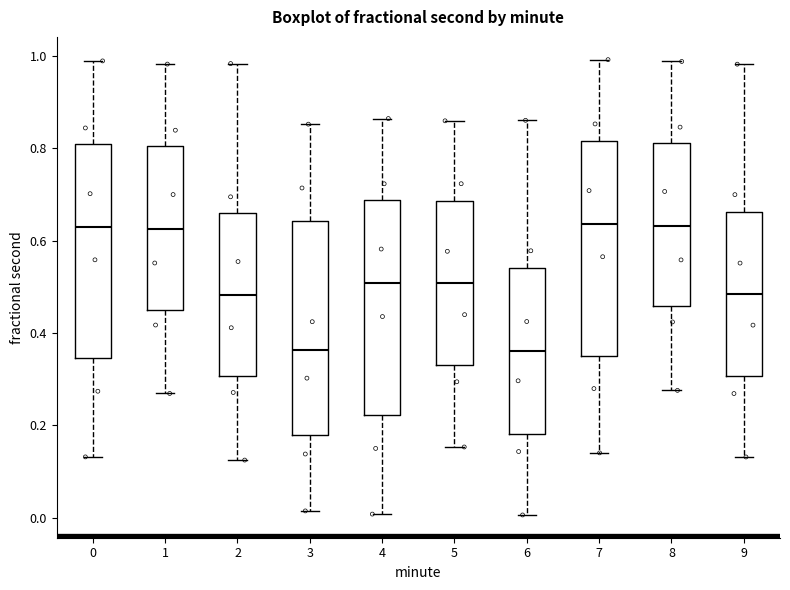

Reading left to right, transcribe this box plot: for each box, give where its median line is, the range the box spans, and where its two whiskers end, as read against the y-axis. The values are not printed on the chart, so give them approximately, as read against the axis.

0: median 0.64, box 0.34 to 0.80, whiskers 0.14 to 0.98
1: median 0.62, box 0.46 to 0.80, whiskers 0.26 to 0.98
2: median 0.48, box 0.30 to 0.66, whiskers 0.12 to 0.98
3: median 0.36, box 0.18 to 0.64, whiskers 0.02 to 0.86
4: median 0.50, box 0.22 to 0.68, whiskers 0.00 to 0.86
5: median 0.50, box 0.34 to 0.68, whiskers 0.16 to 0.86
6: median 0.36, box 0.18 to 0.54, whiskers 0.00 to 0.86
7: median 0.64, box 0.36 to 0.82, whiskers 0.14 to 1.00
8: median 0.64, box 0.46 to 0.82, whiskers 0.28 to 0.98
9: median 0.48, box 0.30 to 0.66, whiskers 0.14 to 0.98